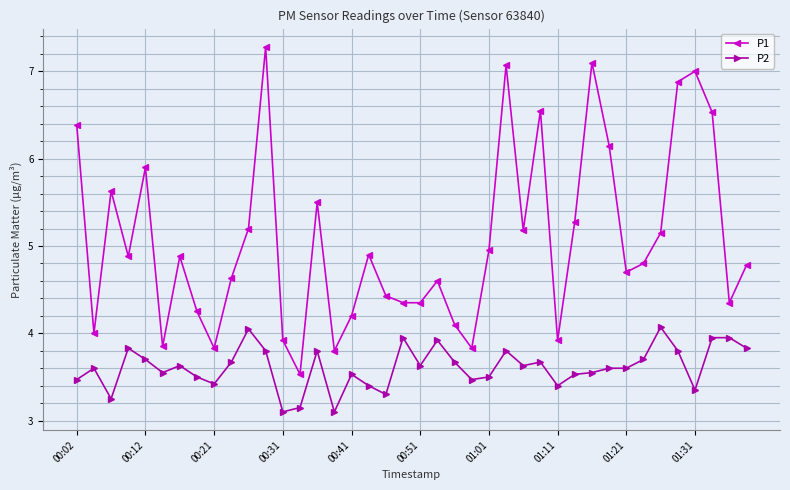

True or false: P2 and P1 cross at least once.

False